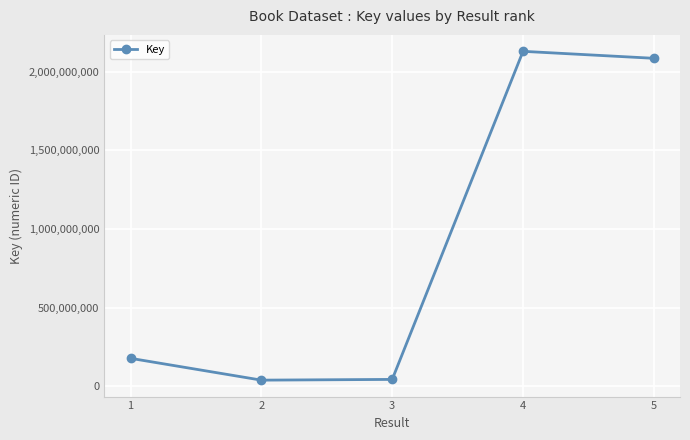

What is the change in value from 2 to 4?

+2088816987